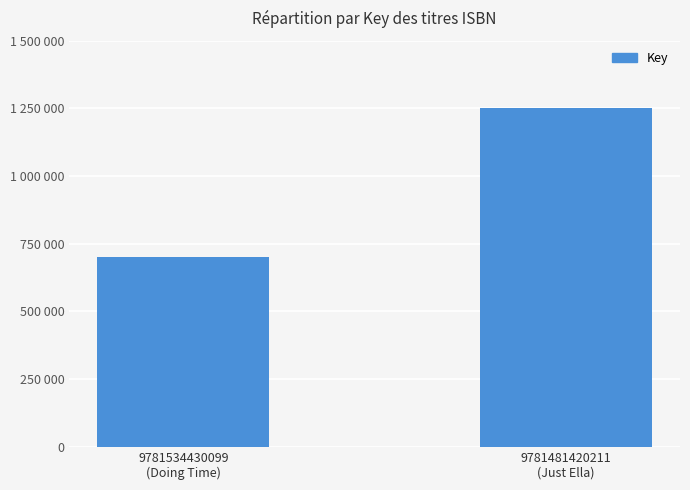

What is the label of the 1st bar from the right?

9781481420211
(Just Ella)